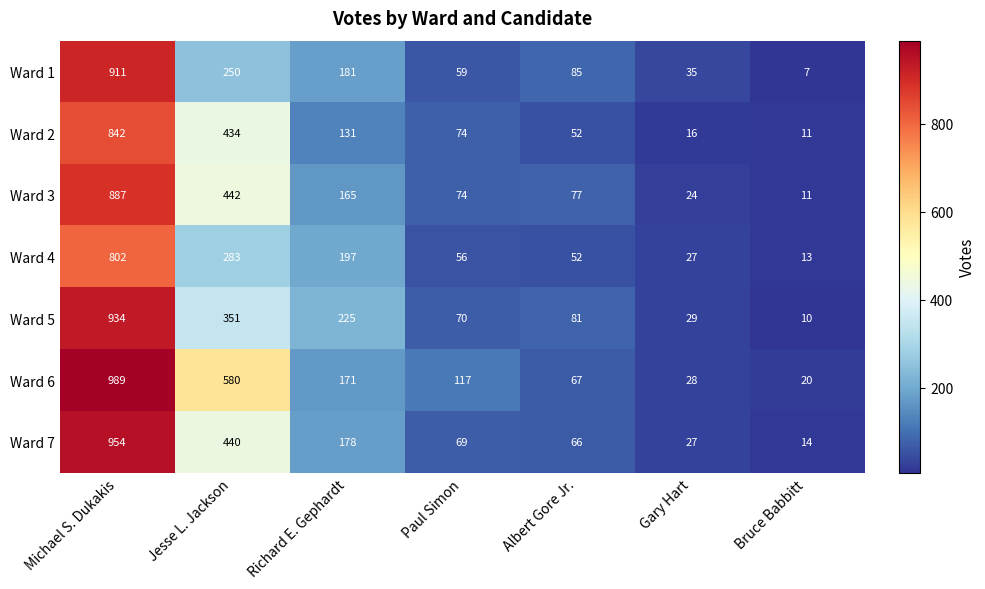

Which series changed the most between Jesse L. Jackson and Richard E. Gephardt?

Ward 6